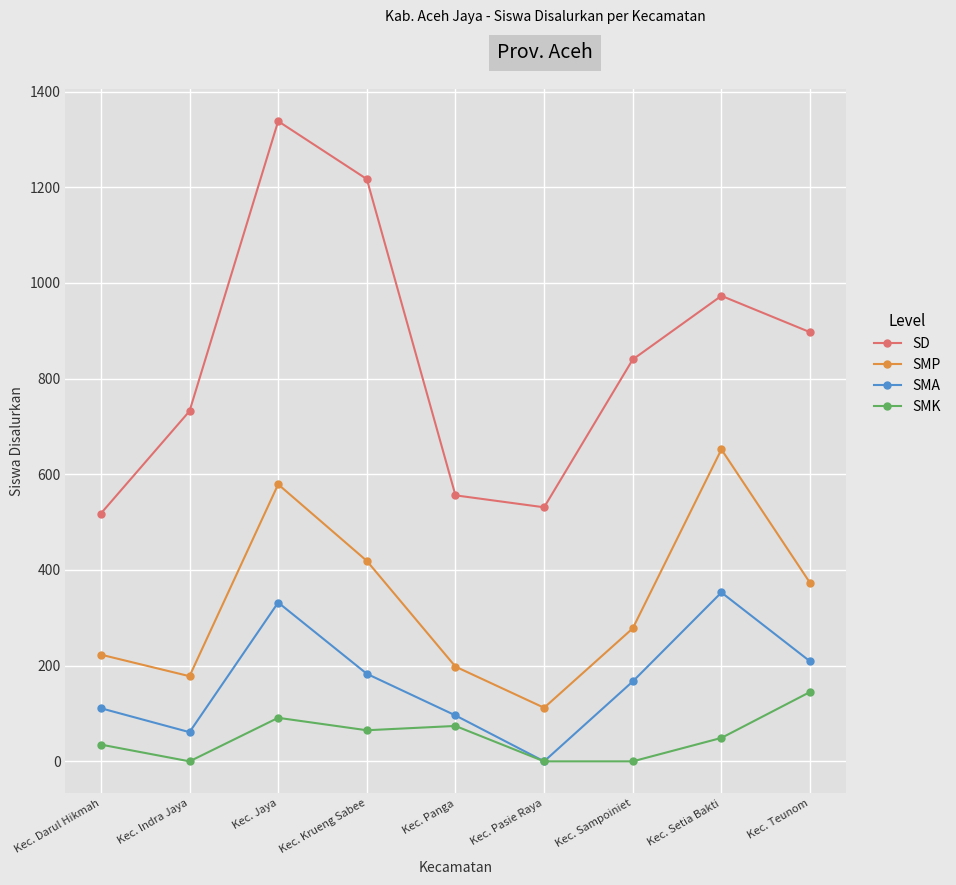

Count the number of data series in this chart.

4